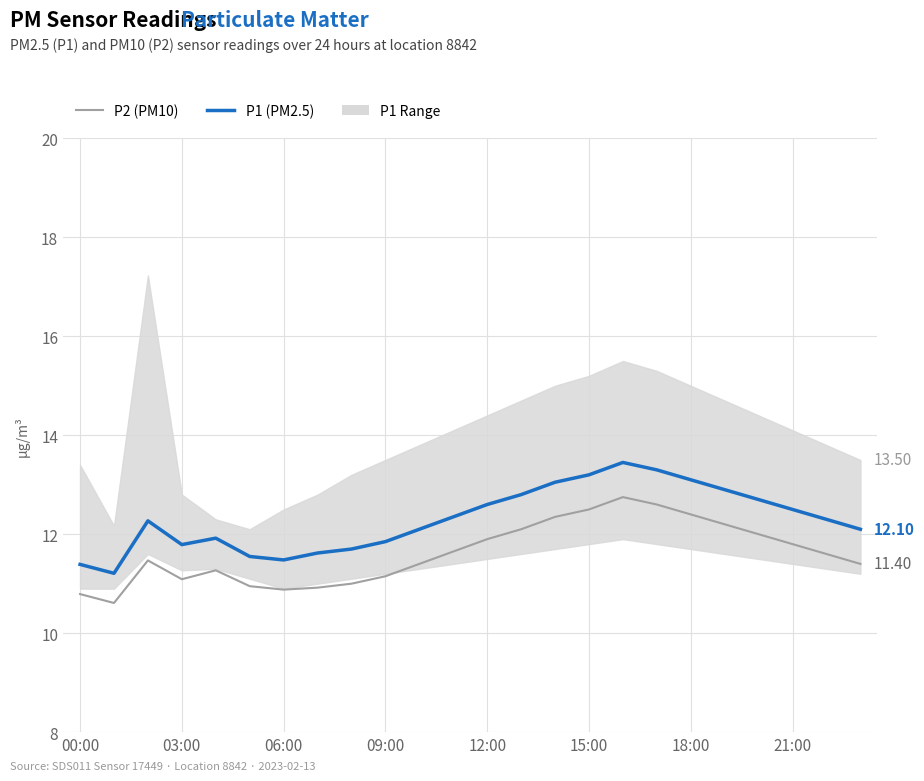

The value of P1 at 09:00 is 4.4. True or false?

False